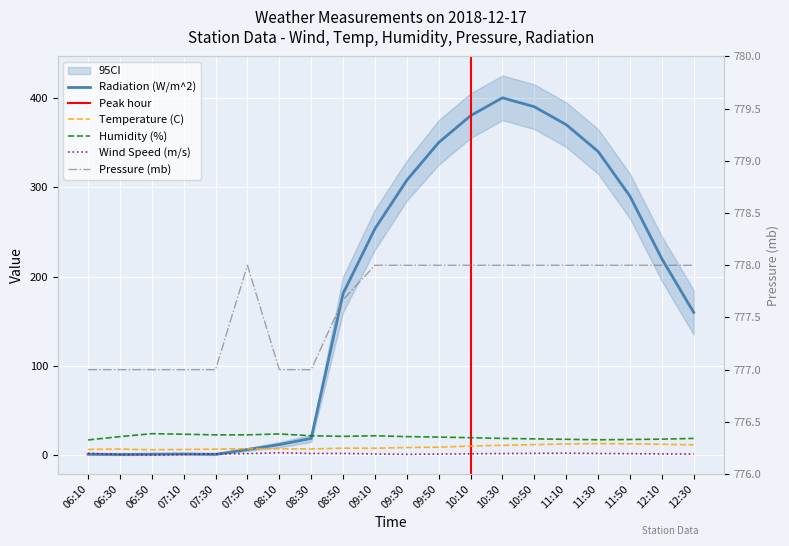

Rank the categories by Pressure (mb) value from highest to lowest.

07:50, 09:10, 09:30, 09:50, 10:10, 10:30, 10:50, 11:10, 11:30, 11:50, 12:10, 12:30, 08:50, 06:10, 06:30, 06:50, 07:10, 07:30, 08:10, 08:30